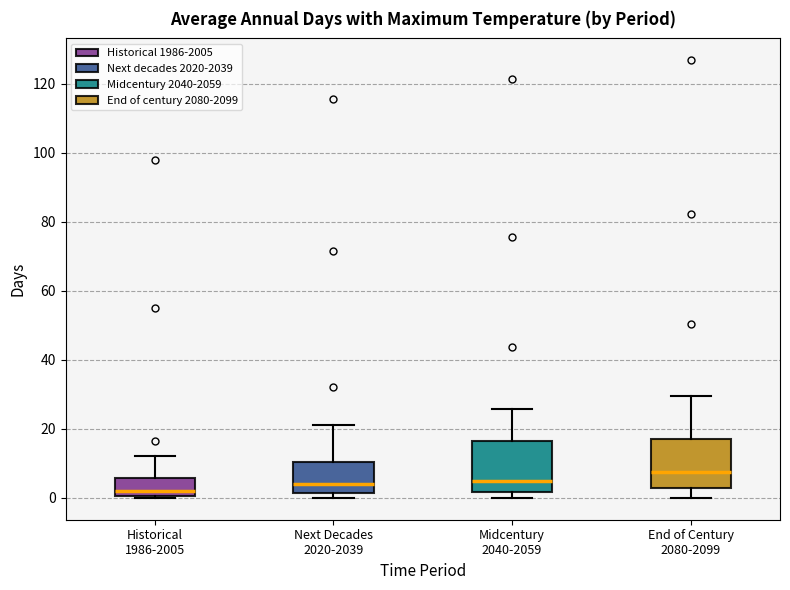

Reading left to right, read every box against the y-axis: the position of its median line, the range the box covers, and the ends of its whiskers. The values are not printed on the chart, so give them approximately, as read against the axis.

Historical 1986-2005: median 2, box 0 to 6, whiskers 0 (just below the box's lower edge) to 12
Next Decades 2020-2039: median 4, box 2 to 10, whiskers 0 to 22
Midcentury 2040-2059: median 4, box 2 to 16, whiskers 0 to 26
End of Century 2080-2099: median 8, box 2 to 18, whiskers 0 to 30